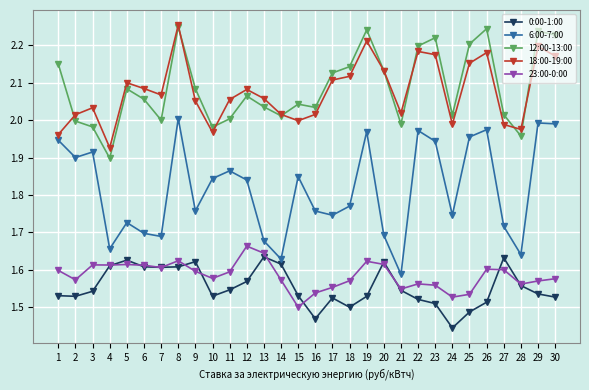

True or false: 18:00-19:00 and 23:00-0:00 cross at least once.

False